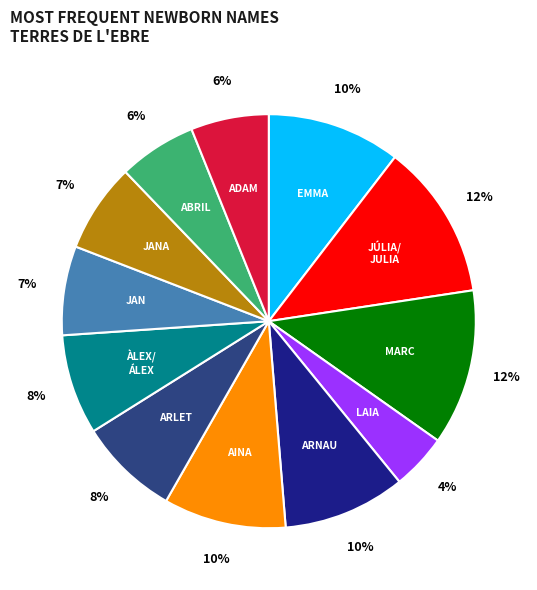

To the nearest percent, what is the difference between the largest and smallest slice percentages?

8%